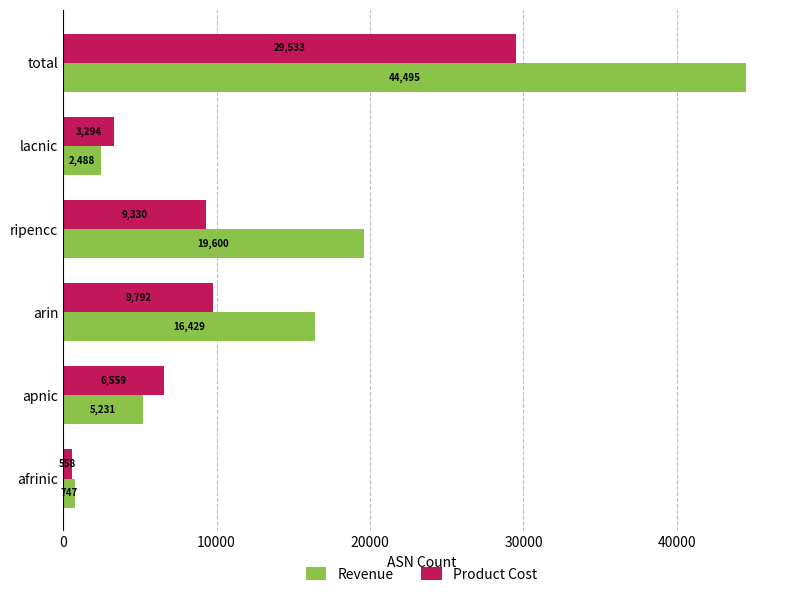

What is the difference between the maximum and minimum values in the Product Cost series?

28975